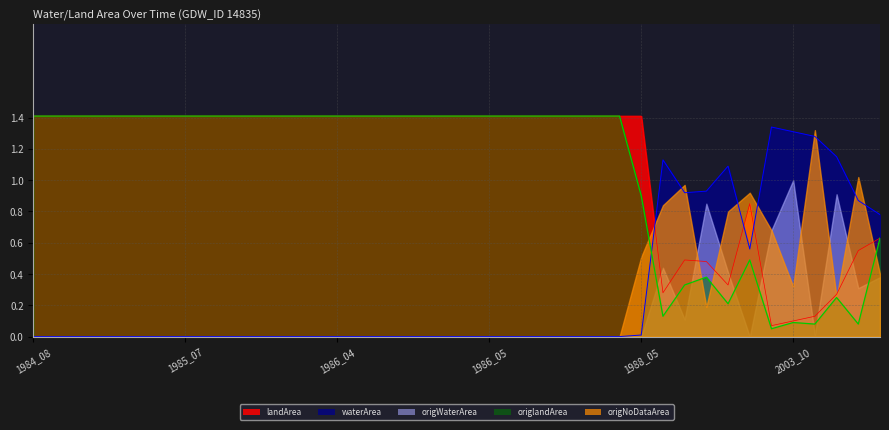

True or false: waterArea and origlandArea cross at least once.

True